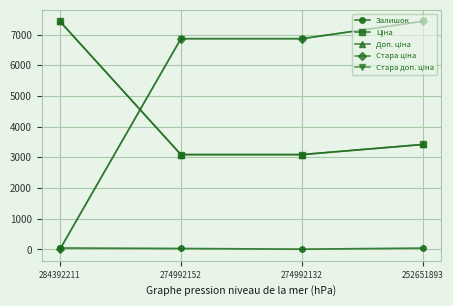

Is this an area chart (filled region under the line)?

No